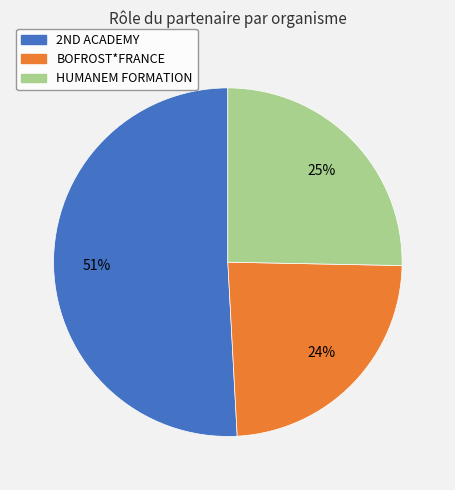

Which category accounts for the majority?

2ND ACADEMY